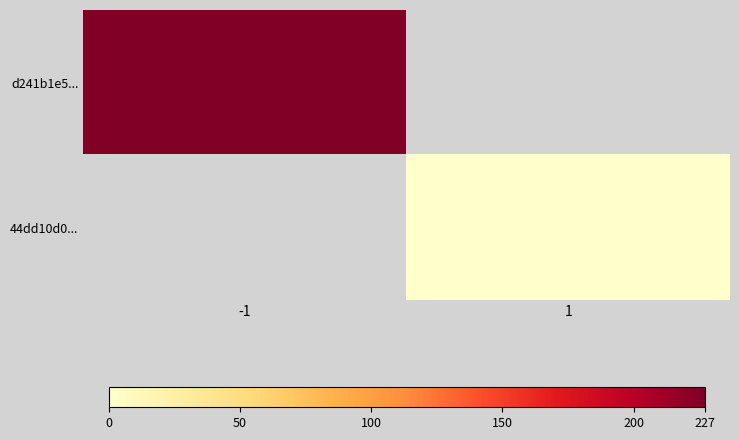

How many series are shown in this chart?

2